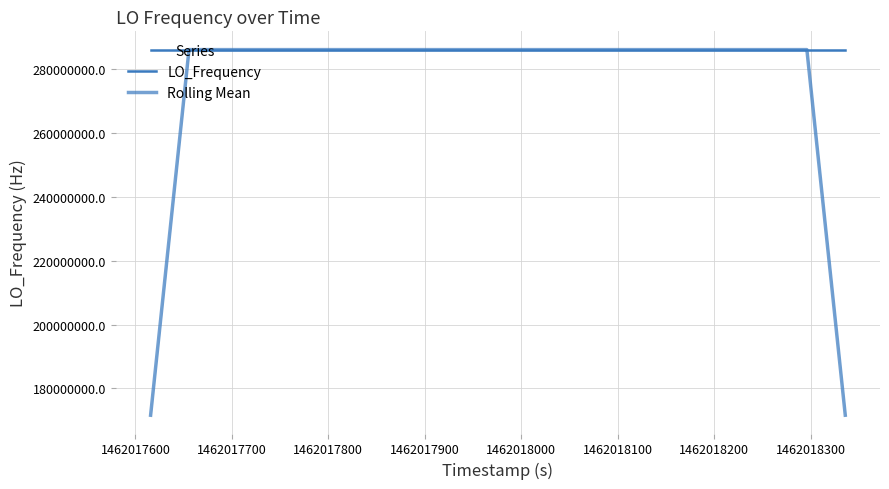

What is the minimum value for LO_Frequency?

286046995.3